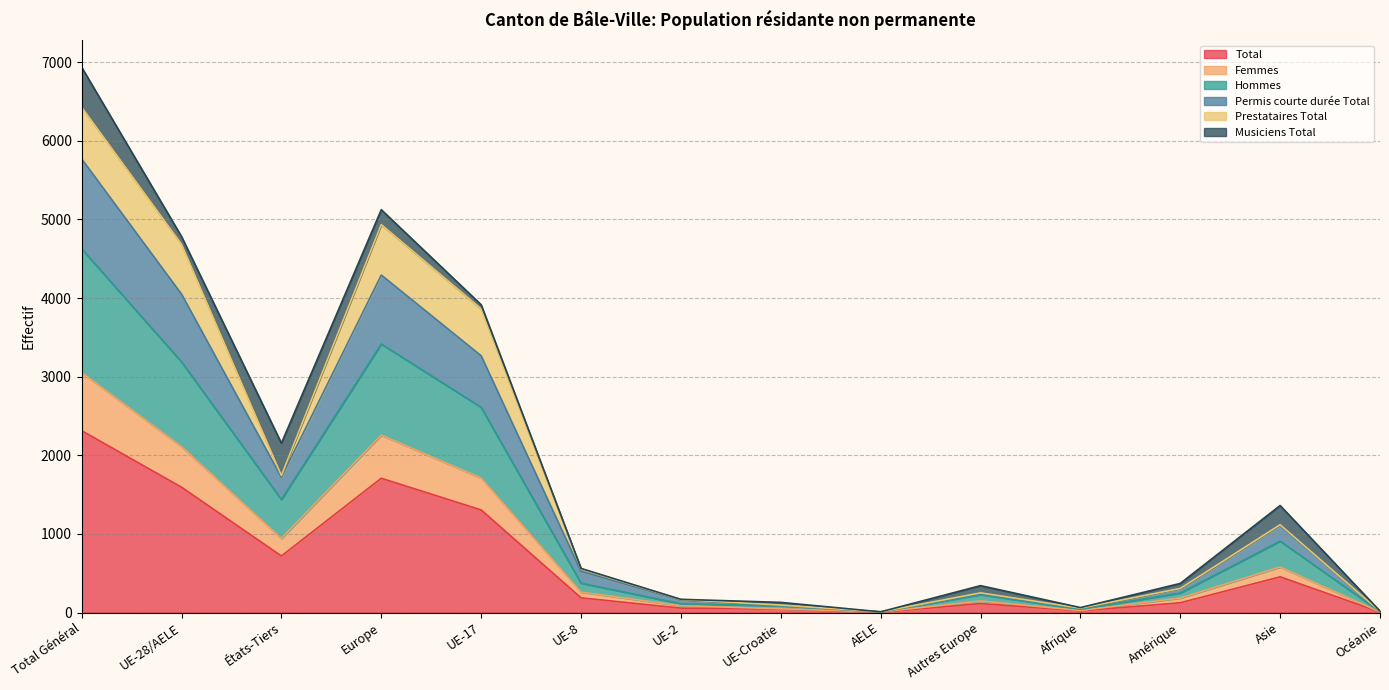

Which category has the highest value in the Total series?

Total Général